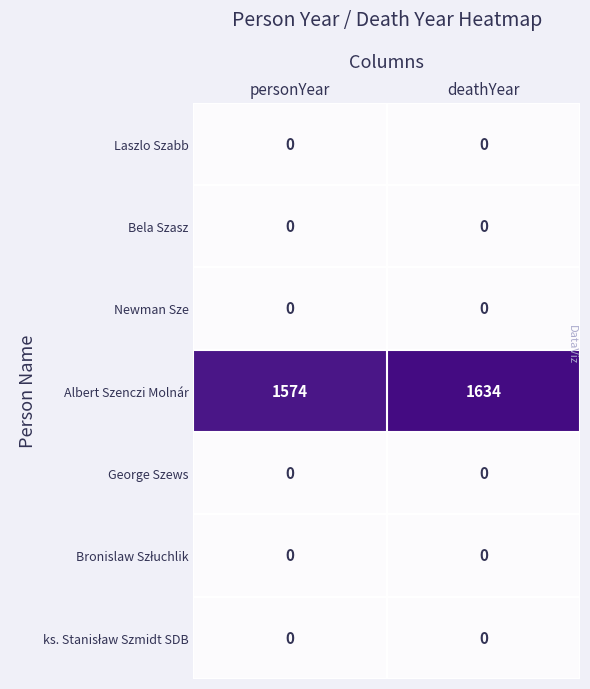

What is the lowest value of the Albert Szenczi Molnár series?

1574